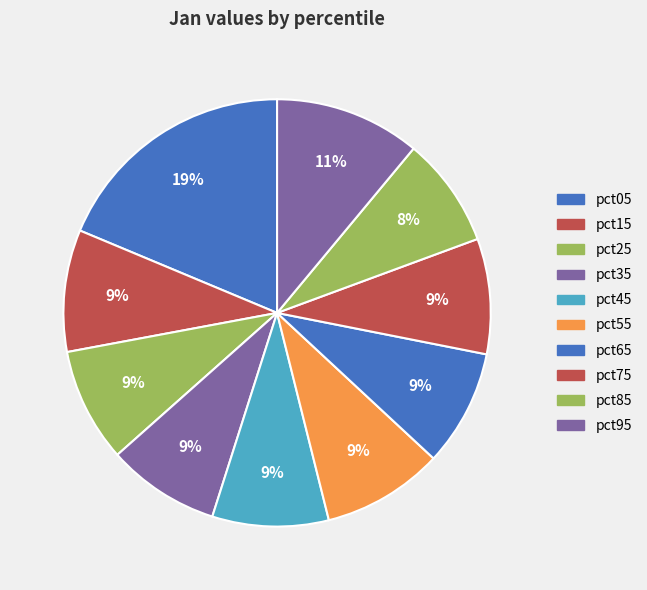

How many slices are in this pie chart?

10